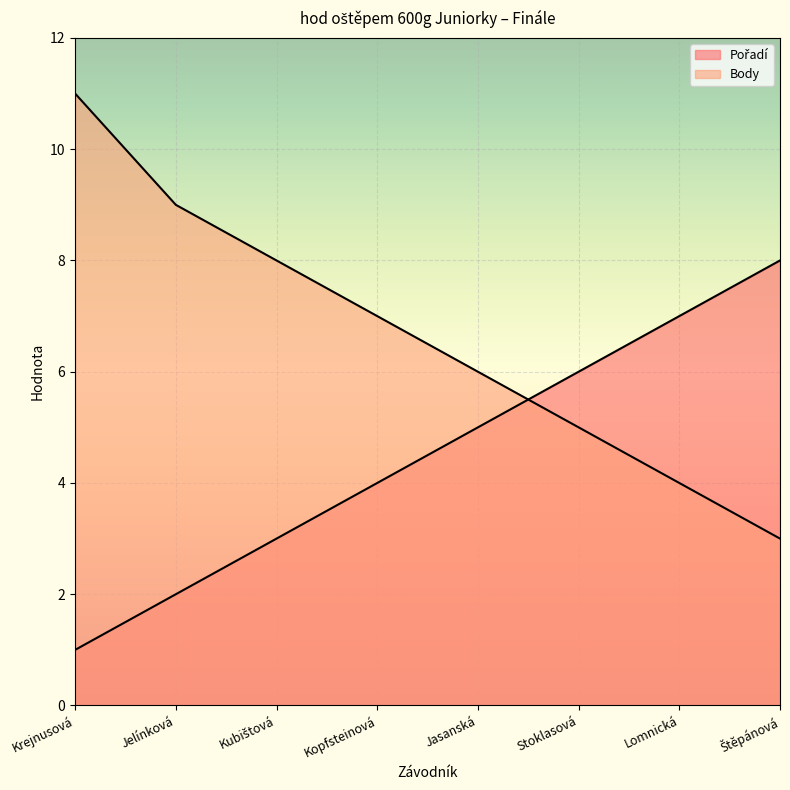

Which series has the largest range (max minus min)?

Body